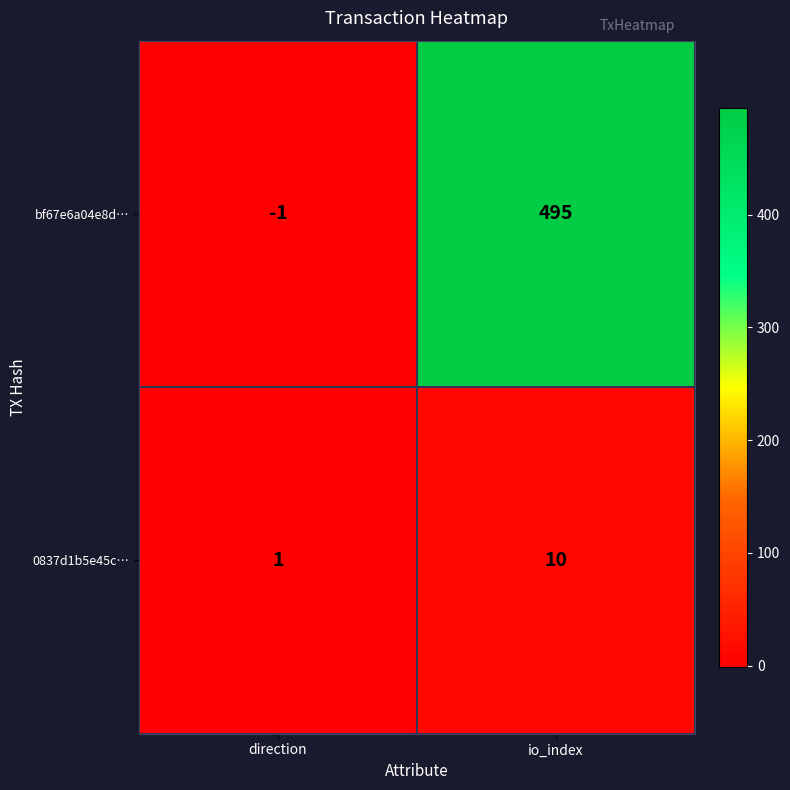

What value does the 0837d1b5e45c… series have at io_index?

10